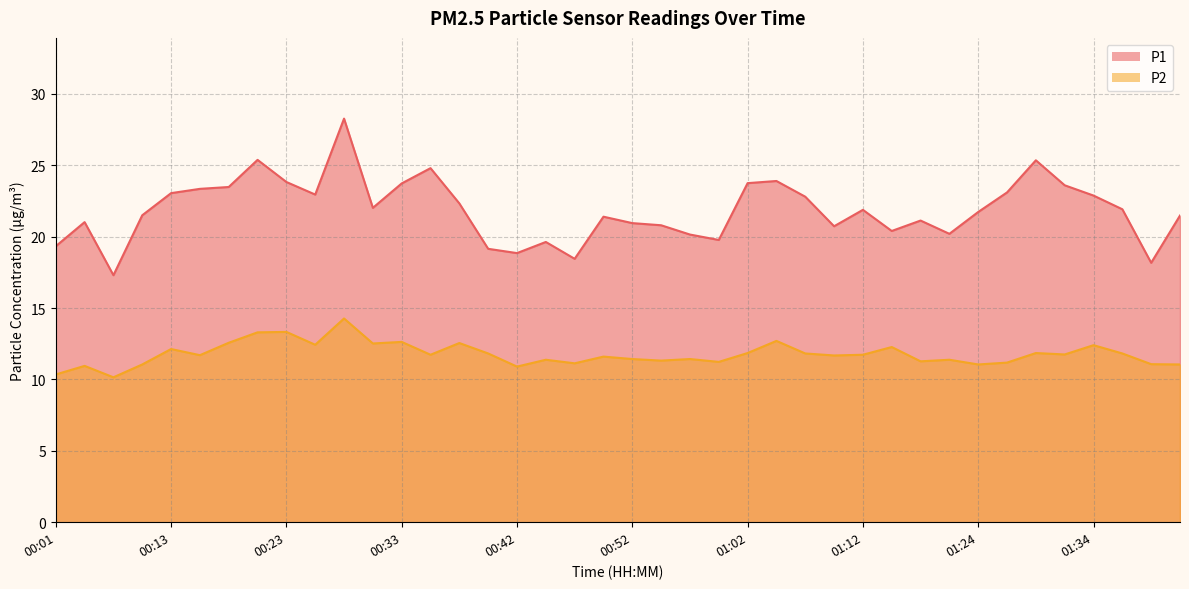

Which series has the largest range (max minus min)?

P1